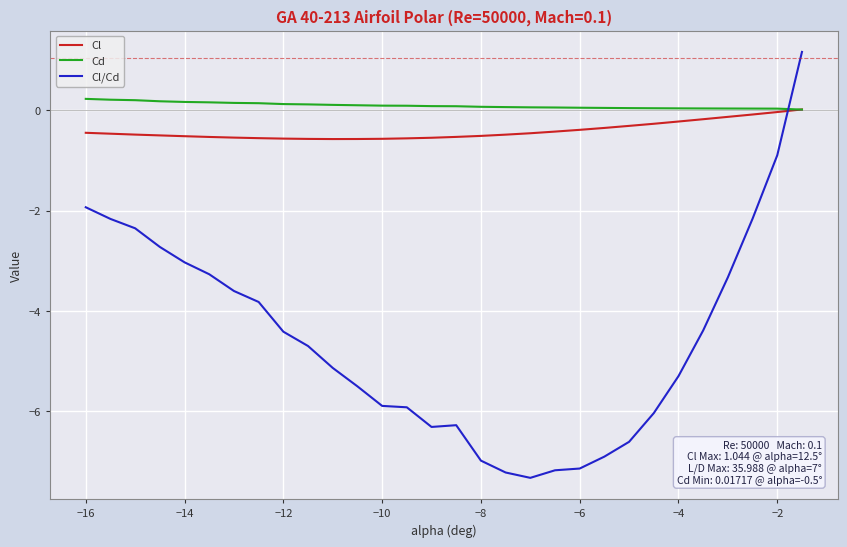

Which series has the largest range (max minus min)?

Cl/Cd